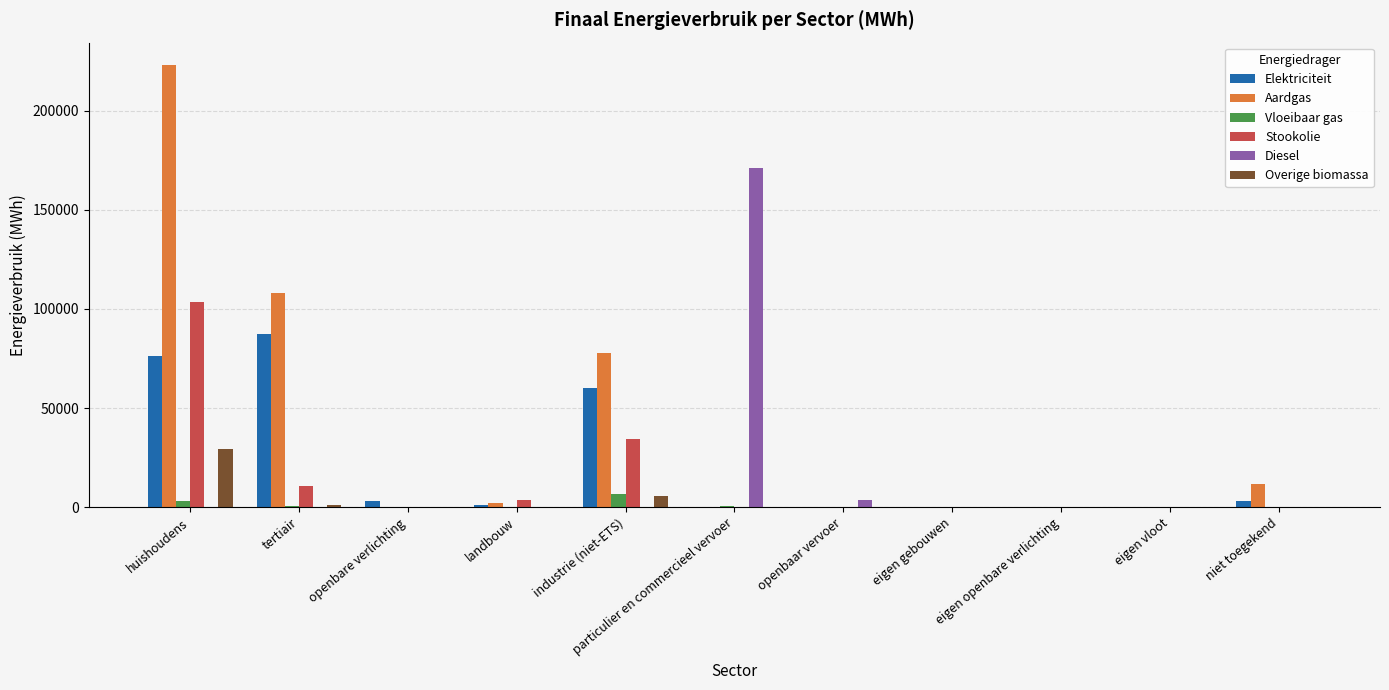

Is it true that Elektriciteit equals 0.0 at eigen openbare verlichting?

True